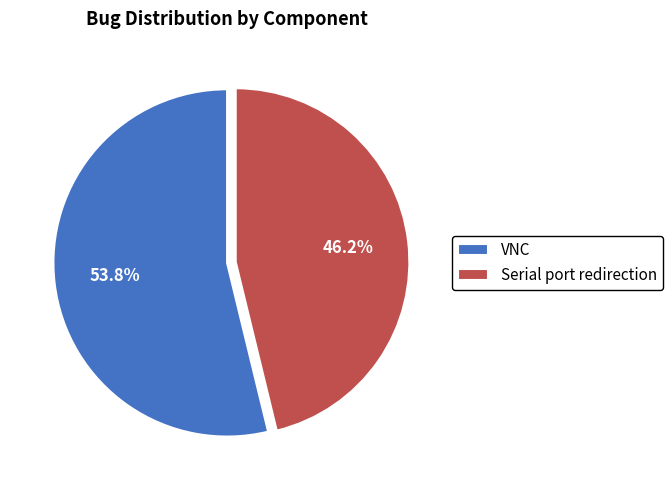

What is the largest slice in the pie chart?

VNC